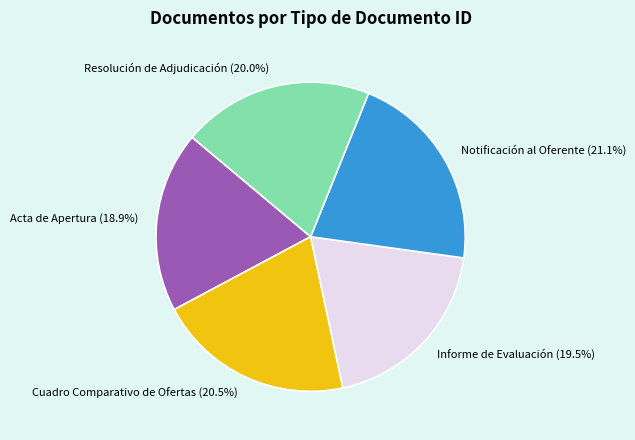

What is the ratio of the value at Cuadro Comparativo de Ofertas (20.5%) to the value at Acta de Apertura (18.9%)?

1.1